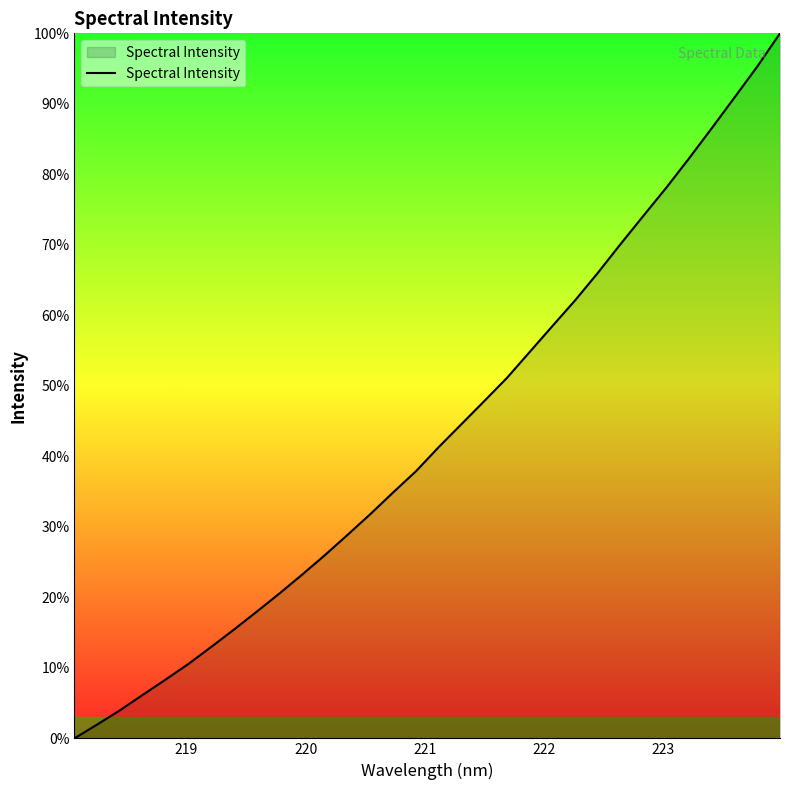

What is the maximum value shown in the chart?

100.0